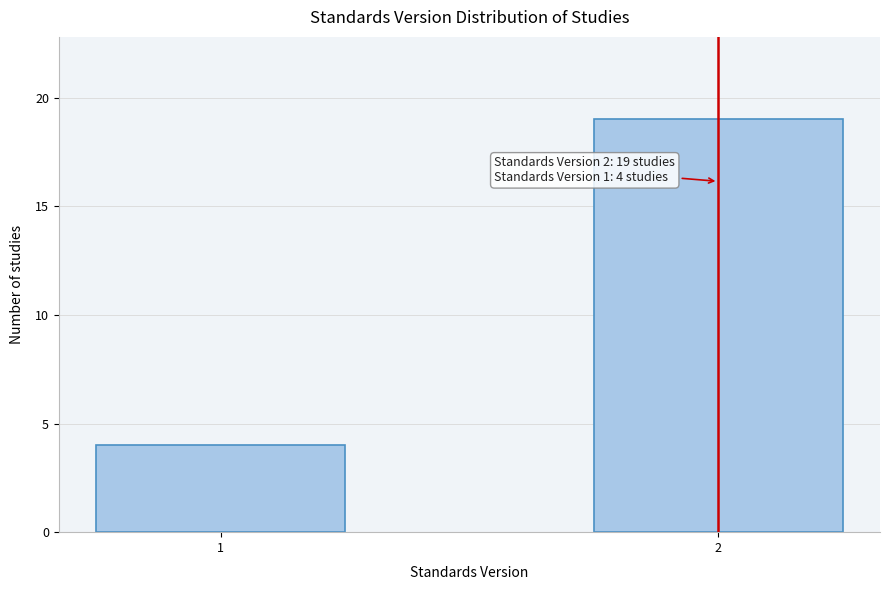

Reading left to right, what are all the values shown in this chart?

1=4	2=19